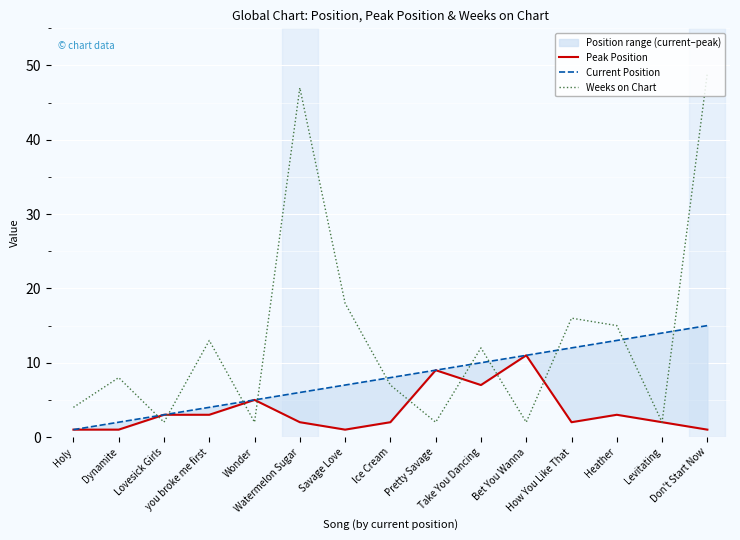

What position from the left is Wonder?

5